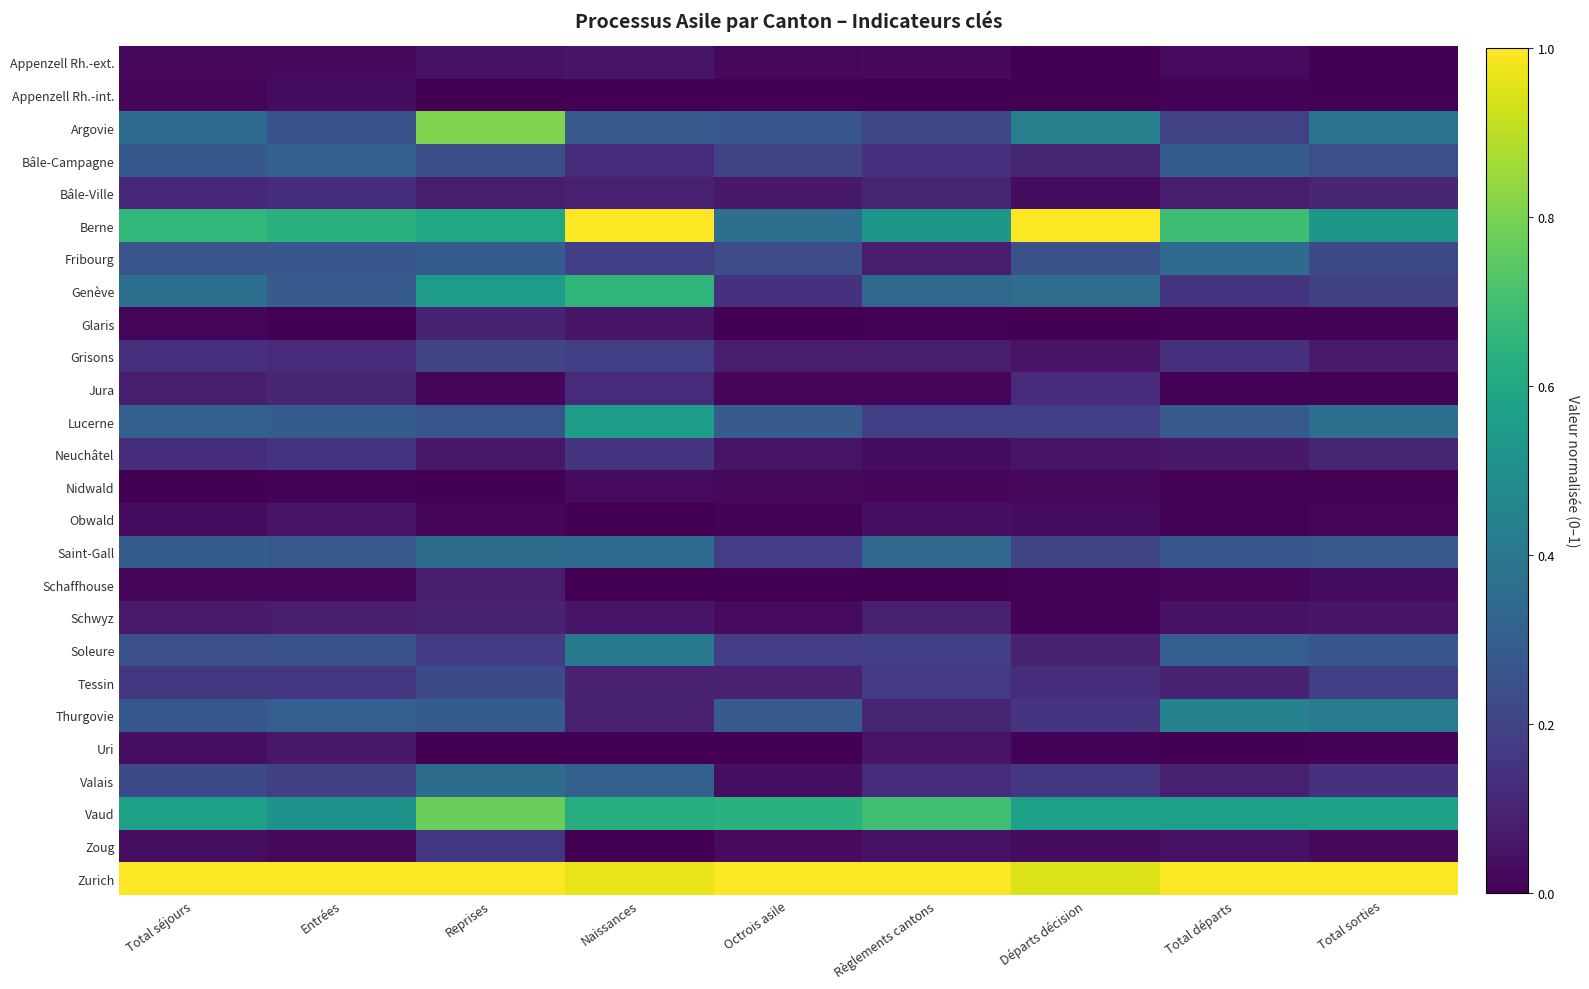

Reading left to right, what are all the values shown in this chart?

Appenzell Rh.-ext.: Total séjours=0.0	Entrées=0.0	Reprises=0.0	Naissances=0.1	Octrois asile=0.0	Règlements cantons=0.0	Départs décision=0.0	Total départs=0.0	Total sorties=0.0
Appenzell Rh.-int.: Total séjours=0.0	Entrées=0.0	Reprises=0.0	Naissances=0.0	Octrois asile=0.0	Règlements cantons=0.0	Départs décision=0.0	Total départs=0.0	Total sorties=0.0
Argovie: Total séjours=0.3	Entrées=0.3	Reprises=0.8	Naissances=0.3	Octrois asile=0.3	Règlements cantons=0.2	Départs décision=0.4	Total départs=0.2	Total sorties=0.4
Bâle-Campagne: Total séjours=0.3	Entrées=0.3	Reprises=0.2	Naissances=0.1	Octrois asile=0.2	Règlements cantons=0.1	Départs décision=0.1	Total départs=0.3	Total sorties=0.2
Bâle-Ville: Total séjours=0.1	Entrées=0.1	Reprises=0.1	Naissances=0.1	Octrois asile=0.1	Règlements cantons=0.1	Départs décision=0.0	Total départs=0.1	Total sorties=0.1
Berne: Total séjours=0.7	Entrées=0.6	Reprises=0.6	Naissances=1.0	Octrois asile=0.4	Règlements cantons=0.5	Départs décision=1.0	Total départs=0.7	Total sorties=0.5
Fribourg: Total séjours=0.3	Entrées=0.3	Reprises=0.3	Naissances=0.2	Octrois asile=0.2	Règlements cantons=0.1	Départs décision=0.2	Total départs=0.3	Total sorties=0.2
Genève: Total séjours=0.4	Entrées=0.3	Reprises=0.5	Naissances=0.7	Octrois asile=0.1	Règlements cantons=0.3	Départs décision=0.4	Total départs=0.2	Total sorties=0.2
Glaris: Total séjours=0.0	Entrées=0.0	Reprises=0.1	Naissances=0.1	Octrois asile=0.0	Règlements cantons=0.0	Départs décision=0.0	Total départs=0.0	Total sorties=0.0
Grisons: Total séjours=0.1	Entrées=0.1	Reprises=0.2	Naissances=0.2	Octrois asile=0.1	Règlements cantons=0.1	Départs décision=0.1	Total départs=0.1	Total sorties=0.1
Jura: Total séjours=0.1	Entrées=0.1	Reprises=0.0	Naissances=0.1	Octrois asile=0.0	Règlements cantons=0.0	Départs décision=0.1	Total départs=0.0	Total sorties=0.0
Lucerne: Total séjours=0.3	Entrées=0.3	Reprises=0.3	Naissances=0.6	Octrois asile=0.3	Règlements cantons=0.2	Départs décision=0.2	Total départs=0.3	Total sorties=0.4
Neuchâtel: Total séjours=0.1	Entrées=0.2	Reprises=0.1	Naissances=0.2	Octrois asile=0.1	Règlements cantons=0.0	Départs décision=0.1	Total départs=0.1	Total sorties=0.1
Nidwald: Total séjours=0.0	Entrées=0.0	Reprises=0.0	Naissances=0.0	Octrois asile=0.0	Règlements cantons=0.0	Départs décision=0.0	Total départs=0.0	Total sorties=0.0
Obwald: Total séjours=0.0	Entrées=0.1	Reprises=0.0	Naissances=0.0	Octrois asile=0.0	Règlements cantons=0.0	Départs décision=0.0	Total départs=0.0	Total sorties=0.0
Saint-Gall: Total séjours=0.3	Entrées=0.3	Reprises=0.4	Naissances=0.3	Octrois asile=0.2	Règlements cantons=0.3	Départs décision=0.2	Total départs=0.3	Total sorties=0.3
Schaffhouse: Total séjours=0.0	Entrées=0.0	Reprises=0.1	Naissances=0.0	Octrois asile=0.0	Règlements cantons=0.0	Départs décision=0.0	Total départs=0.0	Total sorties=0.0
Schwyz: Total séjours=0.1	Entrées=0.1	Reprises=0.1	Naissances=0.1	Octrois asile=0.0	Règlements cantons=0.1	Départs décision=0.0	Total départs=0.0	Total sorties=0.1
Soleure: Total séjours=0.2	Entrées=0.2	Reprises=0.2	Naissances=0.4	Octrois asile=0.2	Règlements cantons=0.2	Départs décision=0.1	Total départs=0.3	Total sorties=0.3
Tessin: Total séjours=0.2	Entrées=0.2	Reprises=0.2	Naissances=0.1	Octrois asile=0.1	Règlements cantons=0.2	Départs décision=0.1	Total départs=0.1	Total sorties=0.2
Thurgovie: Total séjours=0.3	Entrées=0.3	Reprises=0.3	Naissances=0.1	Octrois asile=0.3	Règlements cantons=0.1	Départs décision=0.2	Total départs=0.4	Total sorties=0.4
Uri: Total séjours=0.0	Entrées=0.1	Reprises=0.0	Naissances=0.0	Octrois asile=0.0	Règlements cantons=0.1	Départs décision=0.0	Total départs=0.0	Total sorties=0.0
Valais: Total séjours=0.2	Entrées=0.2	Reprises=0.4	Naissances=0.3	Octrois asile=0.0	Règlements cantons=0.1	Départs décision=0.2	Total départs=0.1	Total sorties=0.1
Vaud: Total séjours=0.6	Entrées=0.5	Reprises=0.8	Naissances=0.6	Octrois asile=0.6	Règlements cantons=0.7	Départs décision=0.6	Total départs=0.6	Total sorties=0.6
Zoug: Total séjours=0.0	Entrées=0.0	Reprises=0.2	Naissances=0.0	Octrois asile=0.0	Règlements cantons=0.0	Départs décision=0.0	Total départs=0.0	Total sorties=0.0
Zurich: Total séjours=1.0	Entrées=1.0	Reprises=1.0	Naissances=1.0	Octrois asile=1.0	Règlements cantons=1.0	Départs décision=0.9	Total départs=1.0	Total sorties=1.0